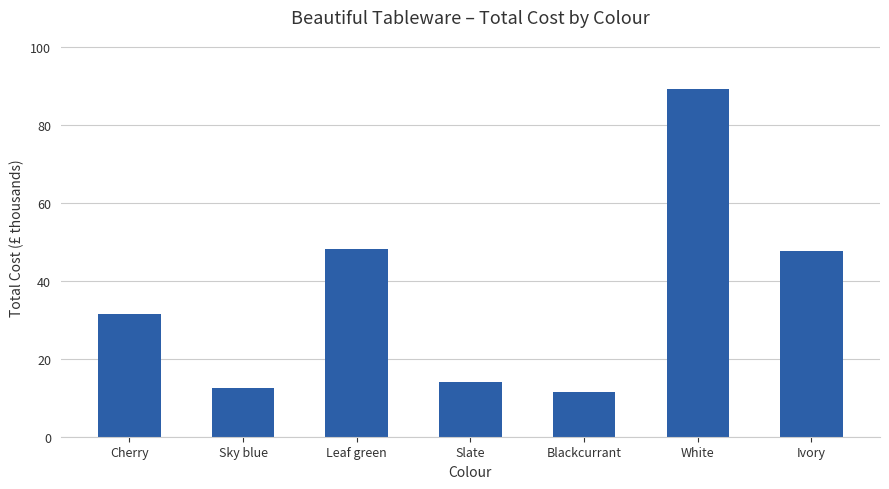

The chart shows a value of 116.6 at White. True or false?

False